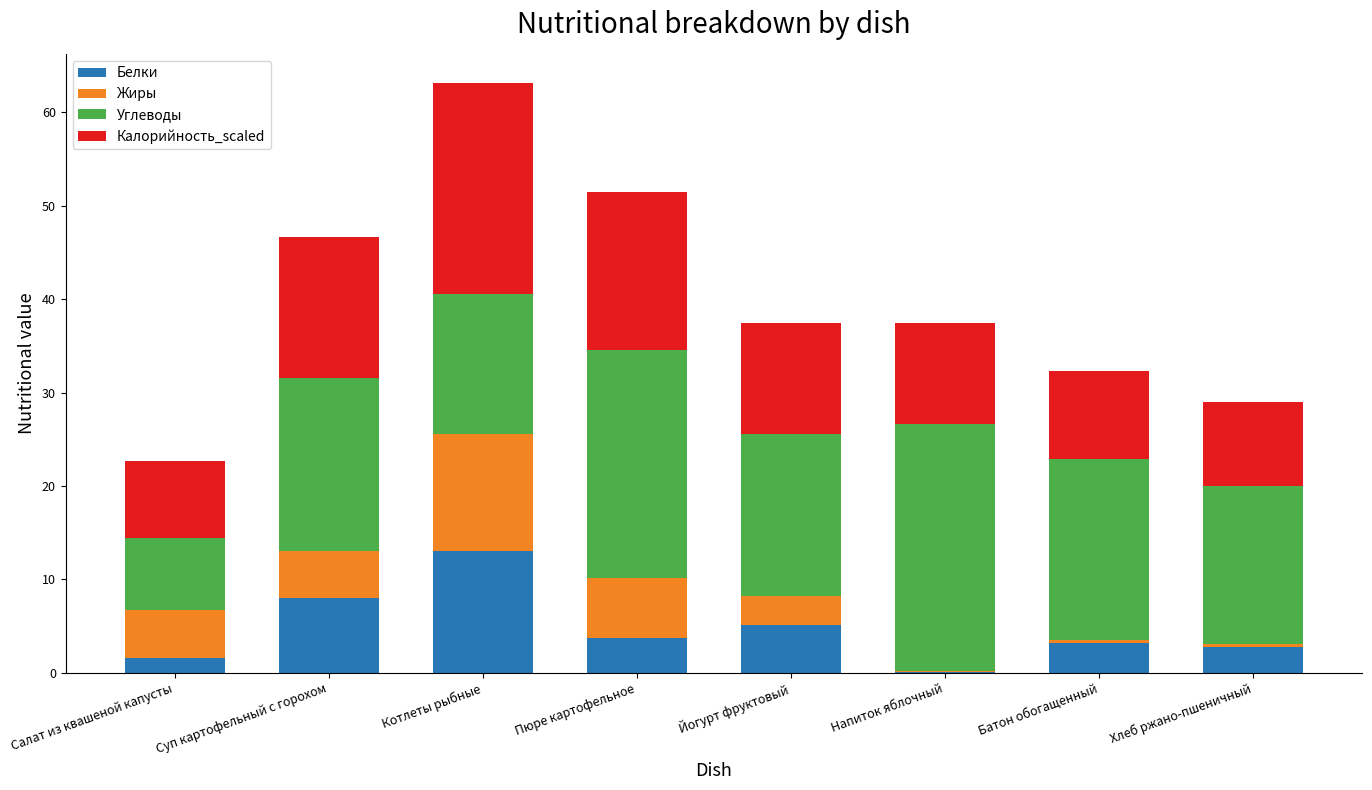

What is the total value across all series at Пюре картофельное?

51.5